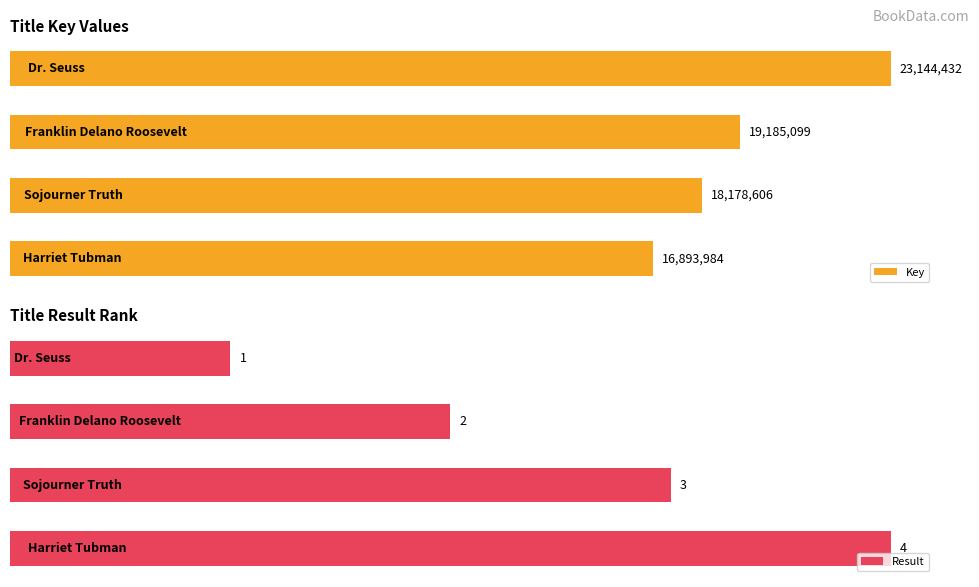

How many distinct data groups are displayed?

2